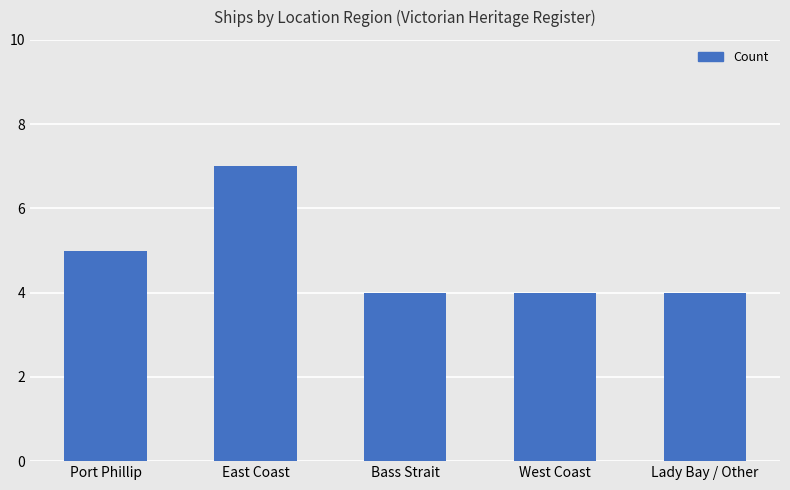

What is the difference between the values at West Coast and Port Phillip?

1